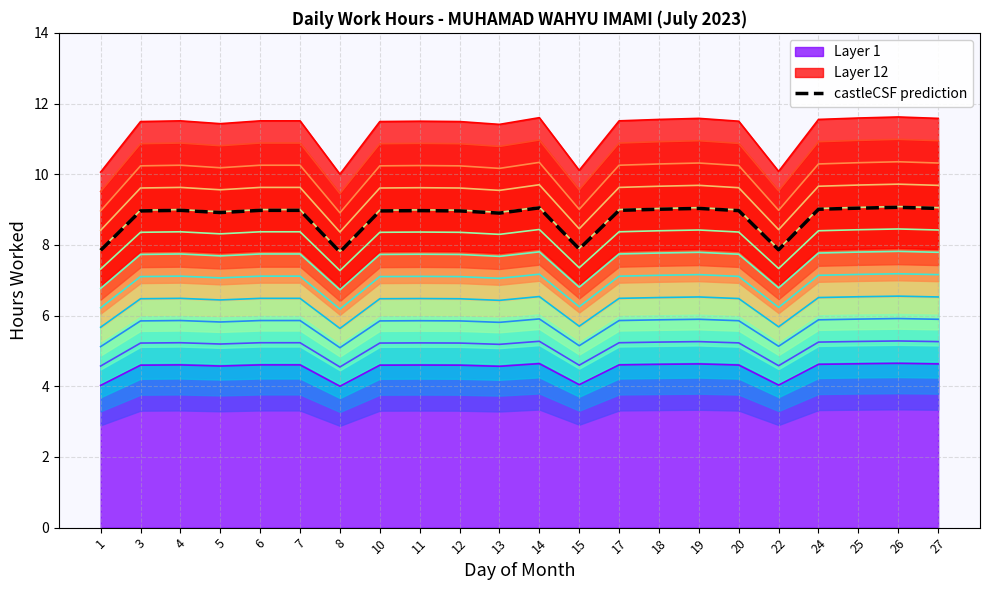

What is the greatest value displayed?

9.1